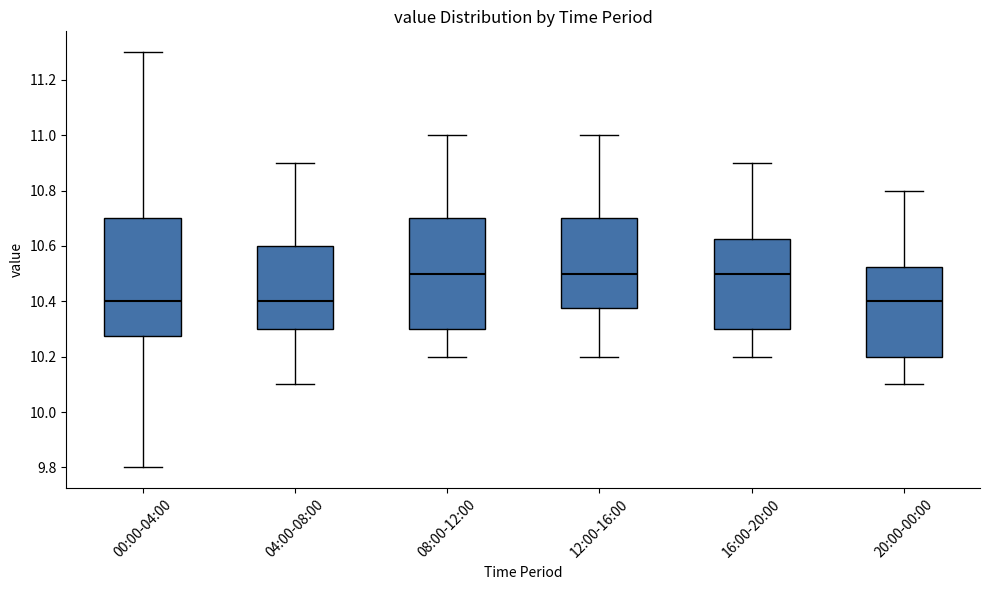

Where is the lower edge of the box for 04:00-08:00 on the y-axis? The values are not printed on the chart, so give them approximately, as read against the axis.

10.30